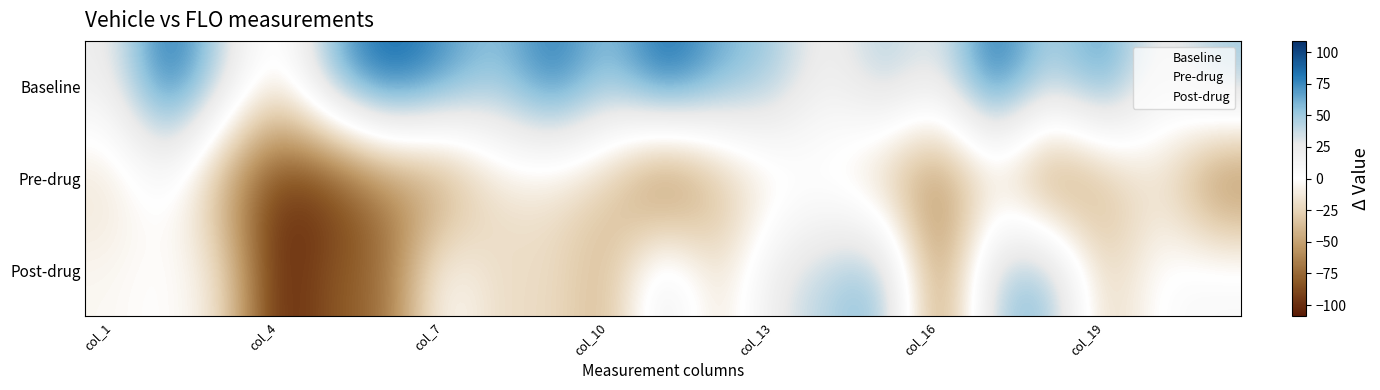

Count the number of data series in this chart.

3